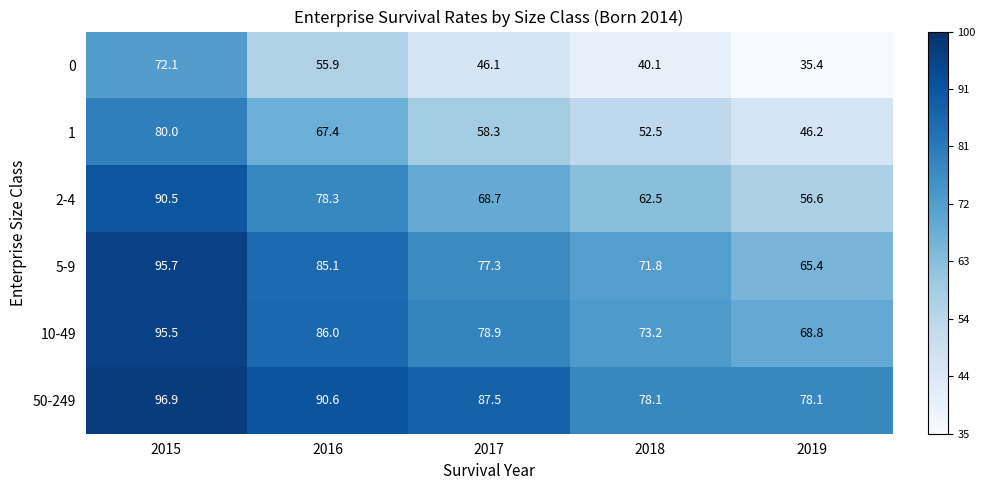

At which category does the chart reach its peak across all series?

2015